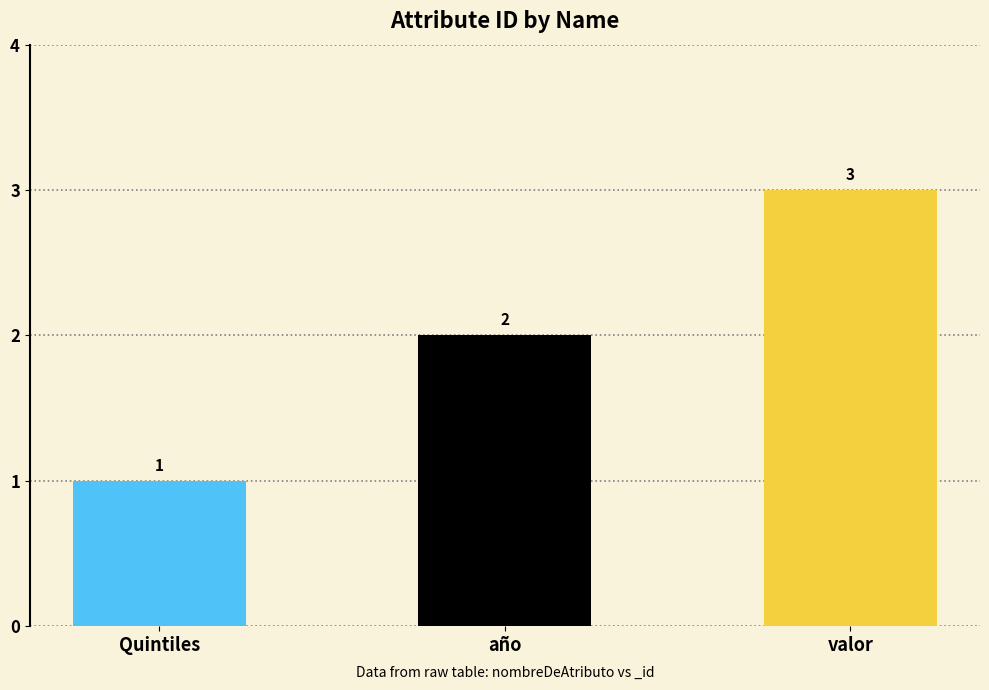

The chart shows a value of 1 at Quintiles. True or false?

True